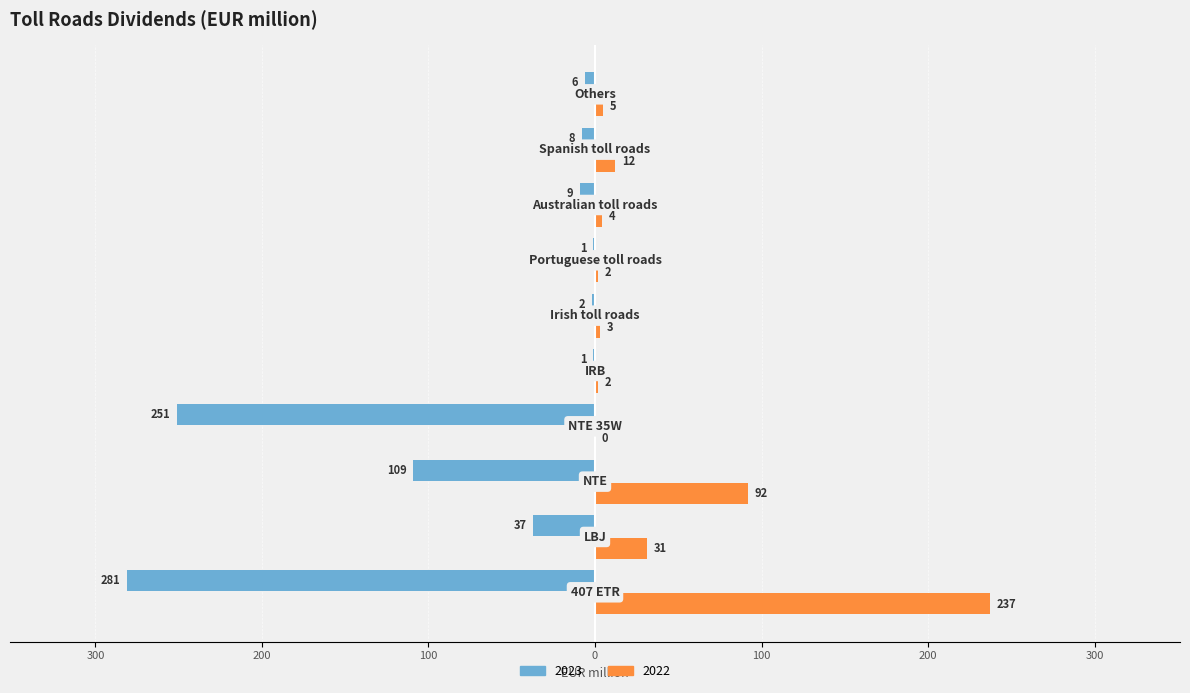

What are all the series names shown in the legend?

2023, 2022